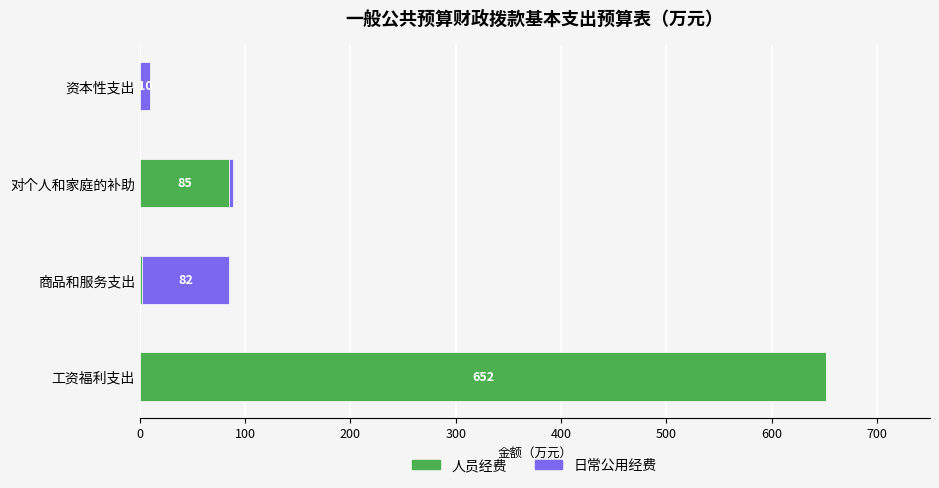

Which category has the highest value in the 人员经费 series?

工资福利支出